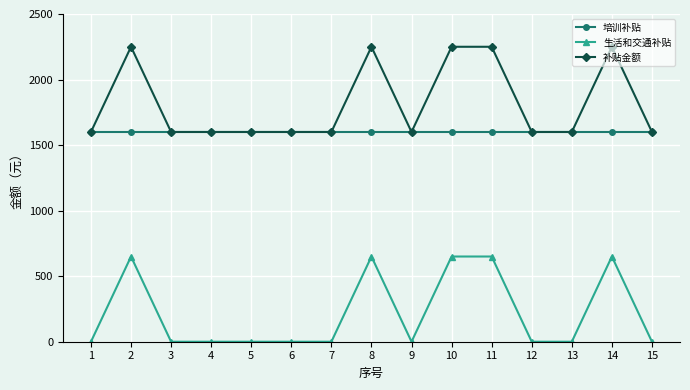

What is the difference between the highest and lowest values at 11?

1600